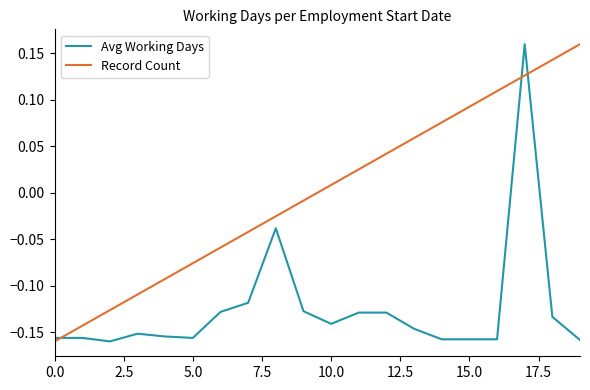

At how many categories does at least one series exceed 0?

10